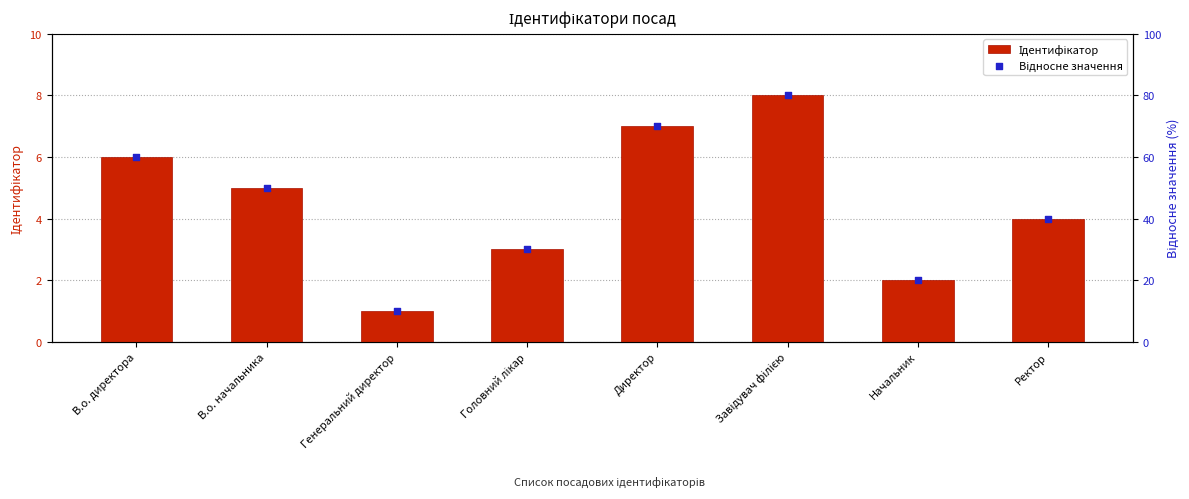

Which series has the largest total across all categories?

Відносне значення